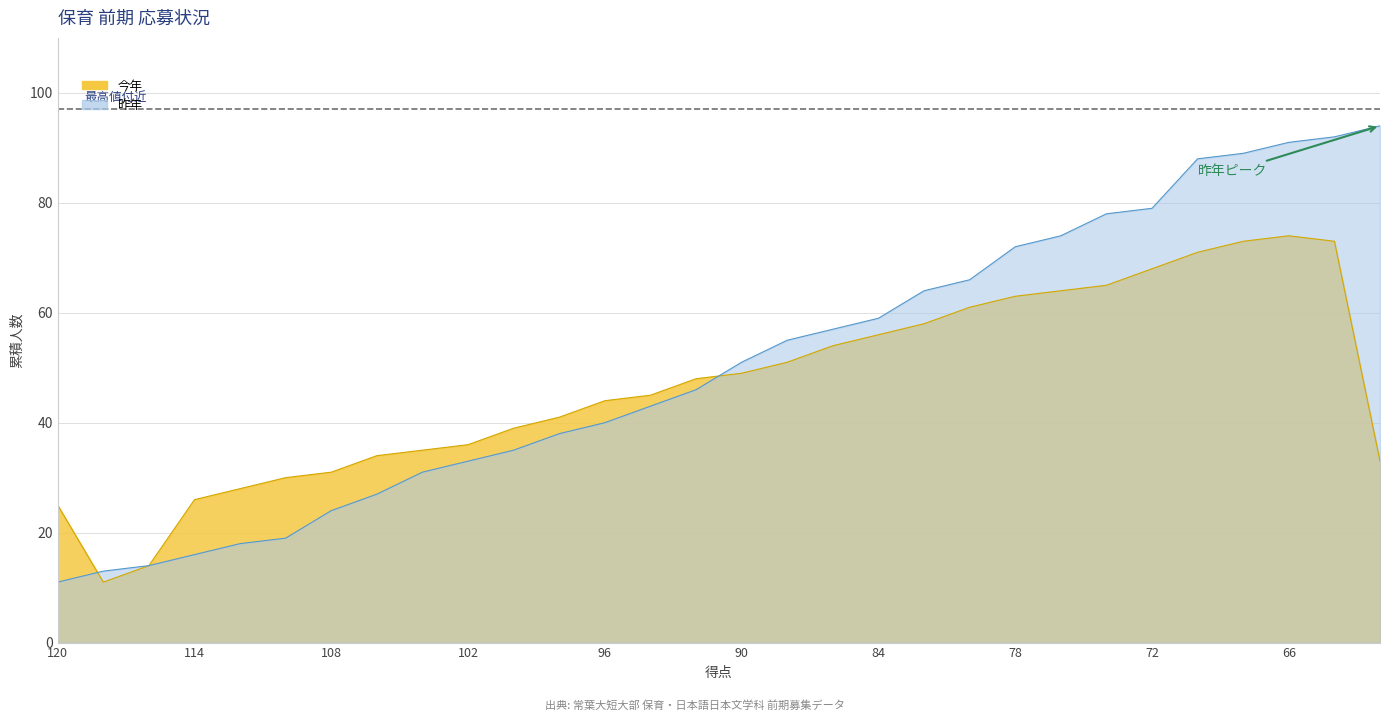

Is it true that 今年 equals 90 at 78?

False